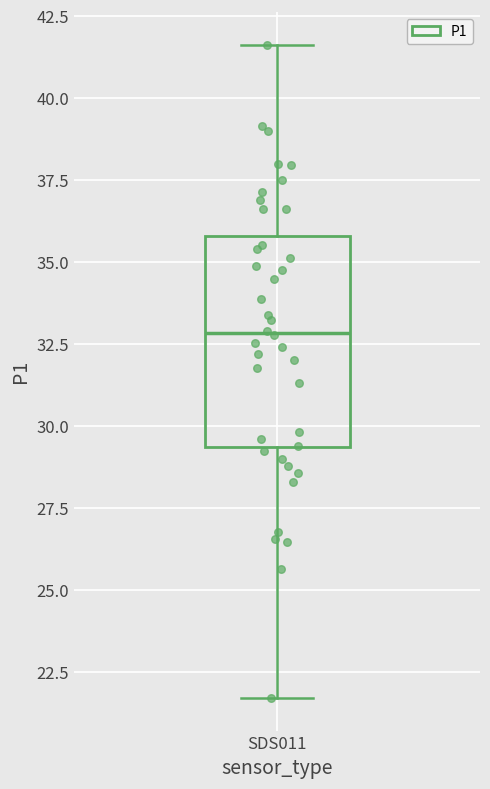

Read this box plot against the y-axis: the position of the median line, the range covered by the box, and the ends of both whiskers. The values are not printed on the chart, so give them approximately, as read against the axis.

median 33.0, box 29.5 to 36.0, whiskers 21.5 to 41.5